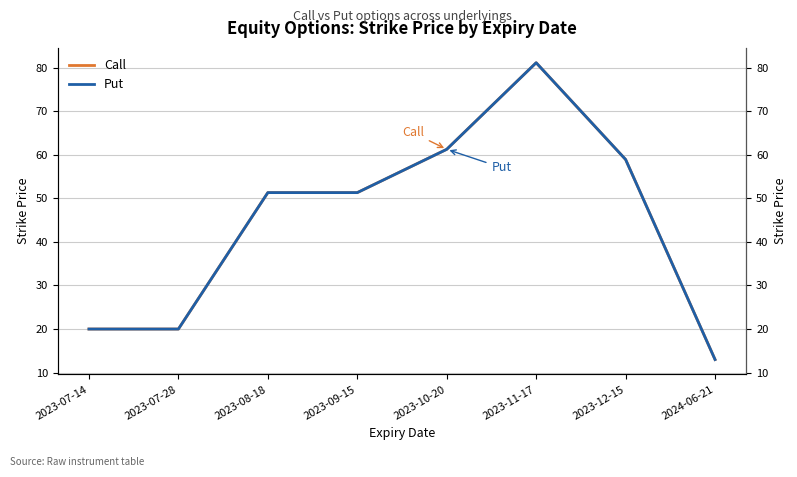

Is the value of Put at 2023-09-15 greater than the value of Call at 2023-12-15?

No